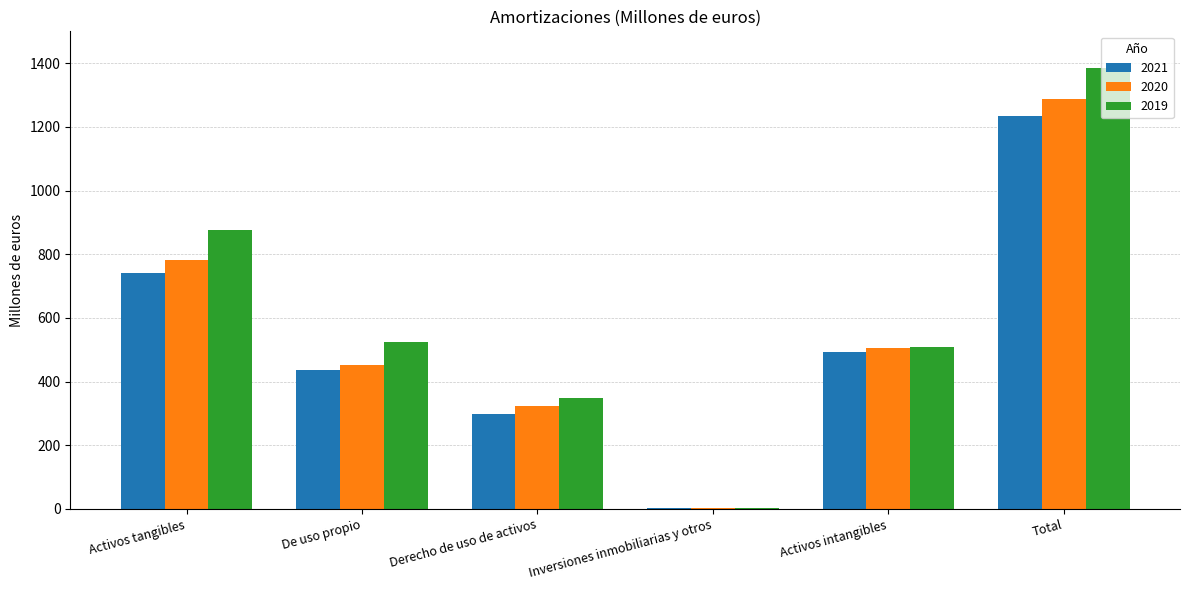

What is the sum of the 2020 values at Activos intangibles and De uso propio?

960